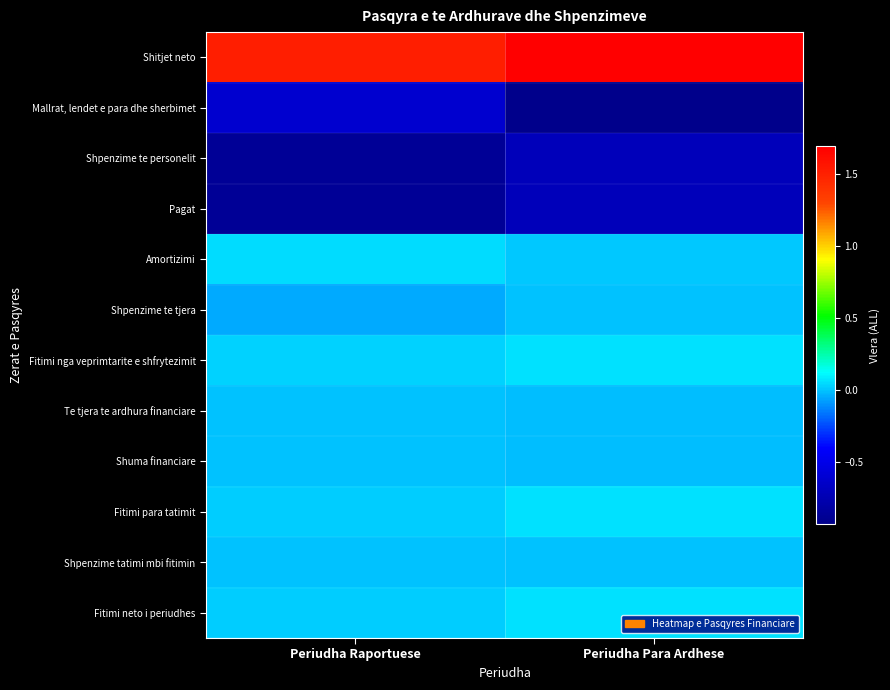

Reading left to right, what are all the values shown in this chart?

Shitjet neto: Periudha Raportuese=15119558	Periudha Para Ardhese=16908451
Mallrat, lendet e para dhe sherbimet: Periudha Raportuese=-6123482	Periudha Para Ardhese=-9249068
Shpenzime te personelit: Periudha Raportuese=-8691421	Periudha Para Ardhese=-7046863
Pagat: Periudha Raportuese=-8691421	Periudha Para Ardhese=-7046863
Amortizimi: Periudha Raportuese=527109	Periudha Para Ardhese=52568
Shpenzime te tjera: Periudha Raportuese=-546653	Periudha Para Ardhese=-6206
Fitimi nga veprimtarite e shfrytezimit: Periudha Raportuese=285111	Periudha Para Ardhese=658882
Te tjera te ardhura financiare: Periudha Raportuese=-42767	Periudha Para Ardhese=-98832
Shuma financiare: Periudha Raportuese=-42767	Periudha Para Ardhese=-98832
Fitimi para tatimit: Periudha Raportuese=242344	Periudha Para Ardhese=560050
Shpenzime tatimi mbi fitimin: Periudha Raportuese=0	Periudha Para Ardhese=0
Fitimi neto i periudhes: Periudha Raportuese=242344	Periudha Para Ardhese=560050